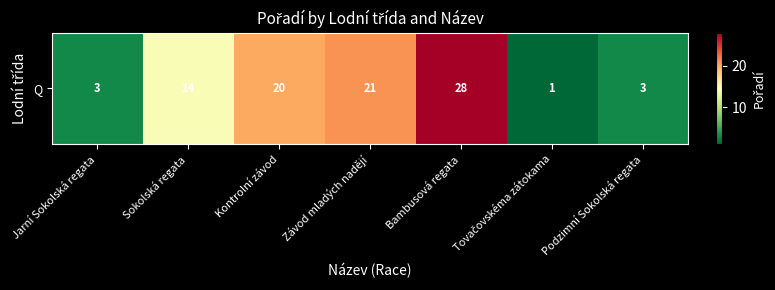

Reading left to right, extract all data points from this chart.

Jarní Sokolská regata=3	Sokolská regata=14	Kontrolní závod=20	Závod mladých nadějí=21	Bambusová regata=28	Tovačovskéma zátokama=1	Podzimní Sokolská regata=3